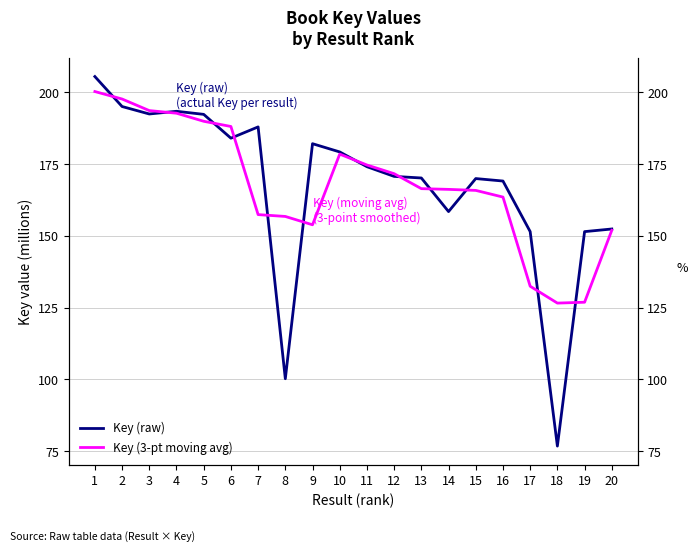

Which series has the widest spread of values?

Key (raw)